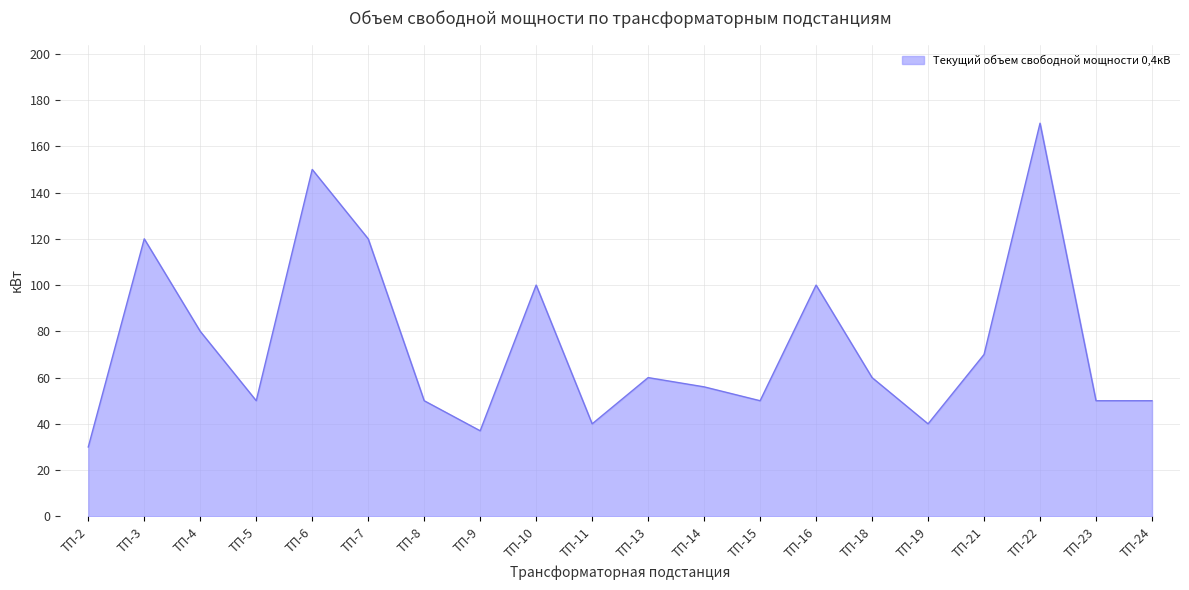

Approximately how many times larger is the value at ТП-22 compared to ТП-21?

2.4